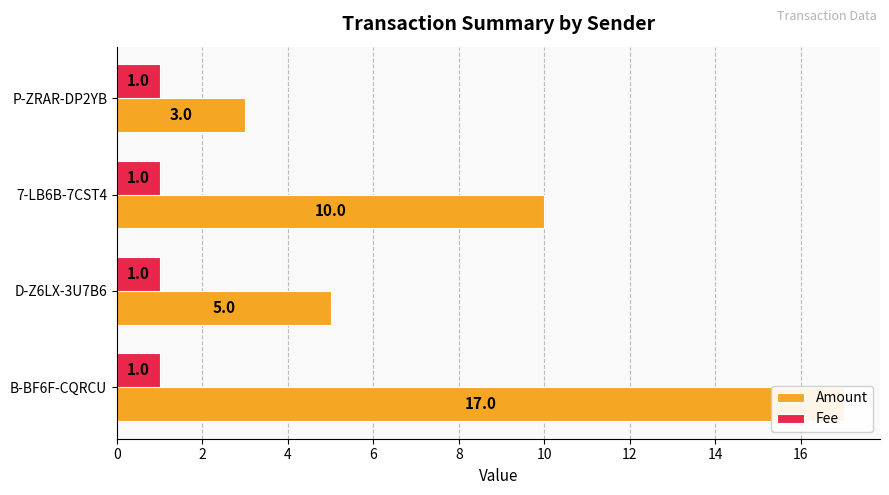

Is the value of Fee at 4 greater than the value of Amount at 2?

No